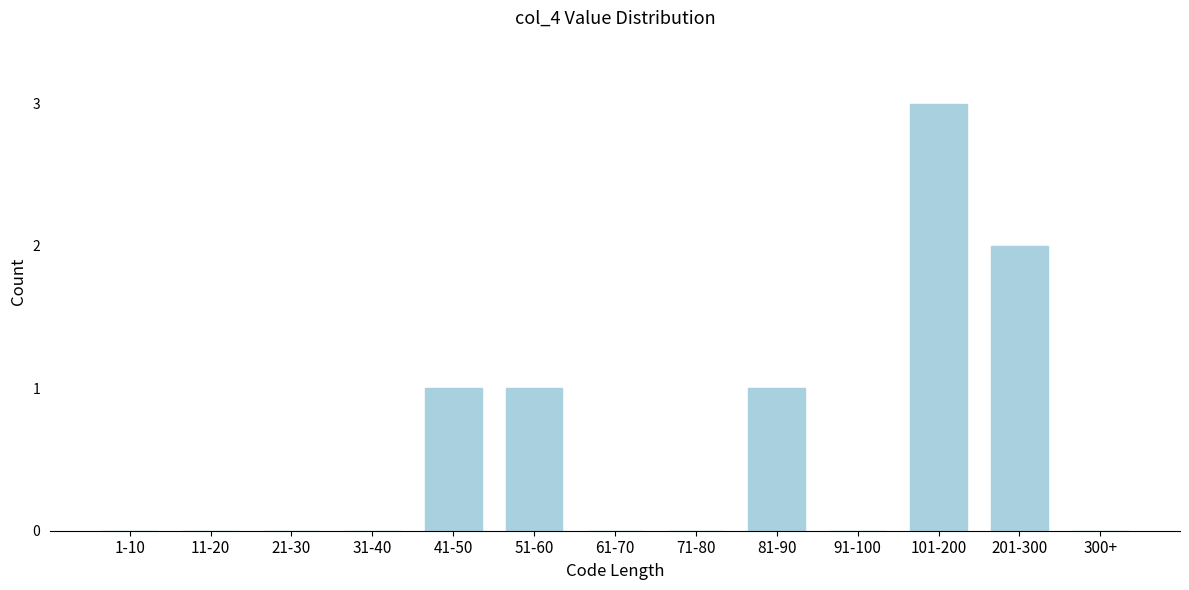

Reading left to right, list all the values displayed in this chart.

1-10=0	11-20=0	21-30=0	31-40=0	41-50=1	51-60=1	61-70=0	71-80=0	81-90=1	91-100=0	101-200=3	201-300=2	300+=0